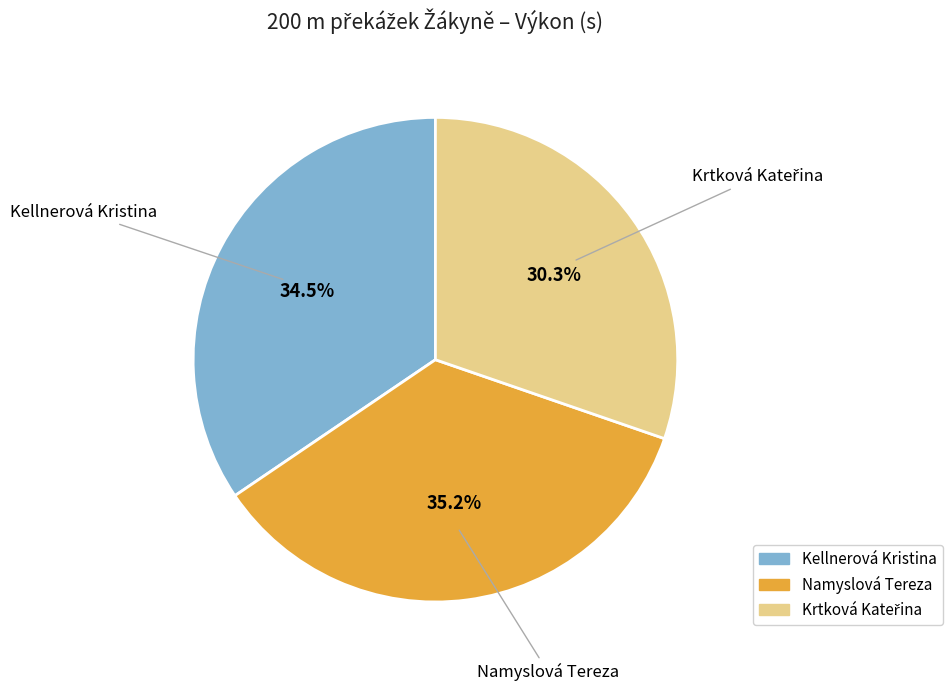

Which category has the biggest portion of the pie?

Namyslová Tereza